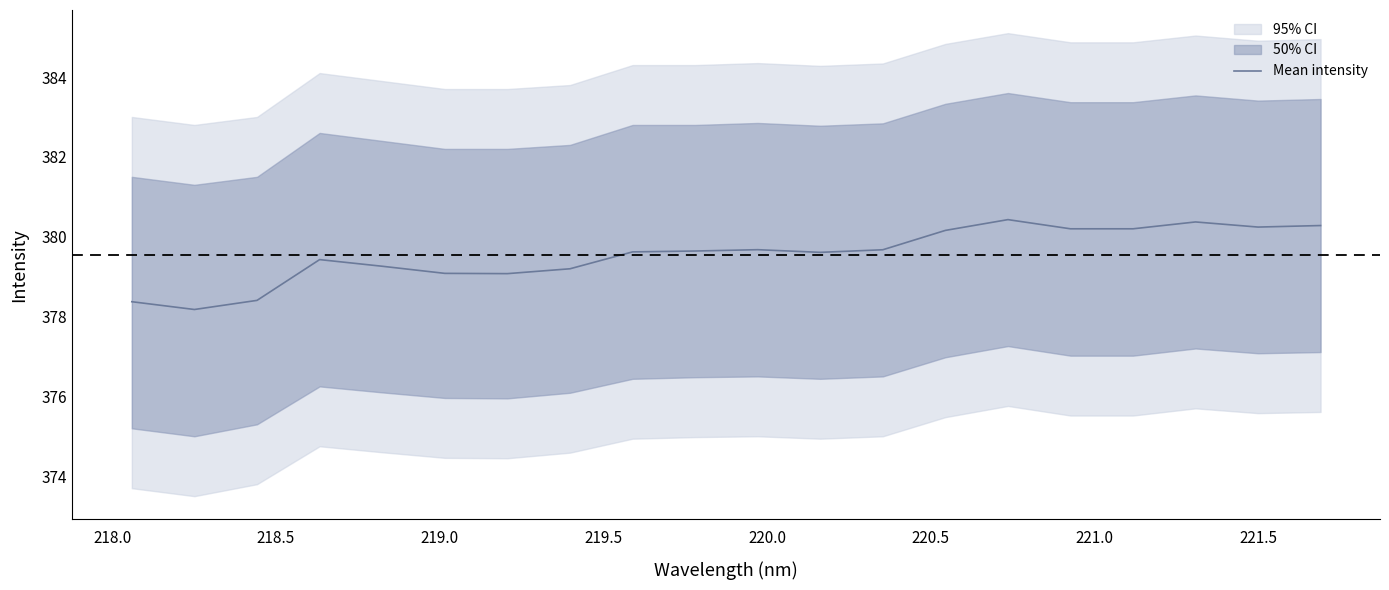

What is the maximum value for Mean intensity?

380.4